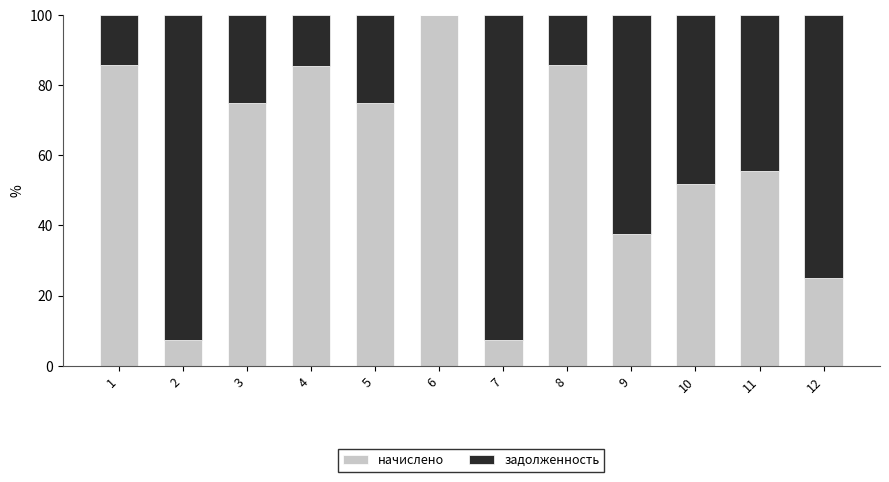

What is the total value across all series at 5?

100.0